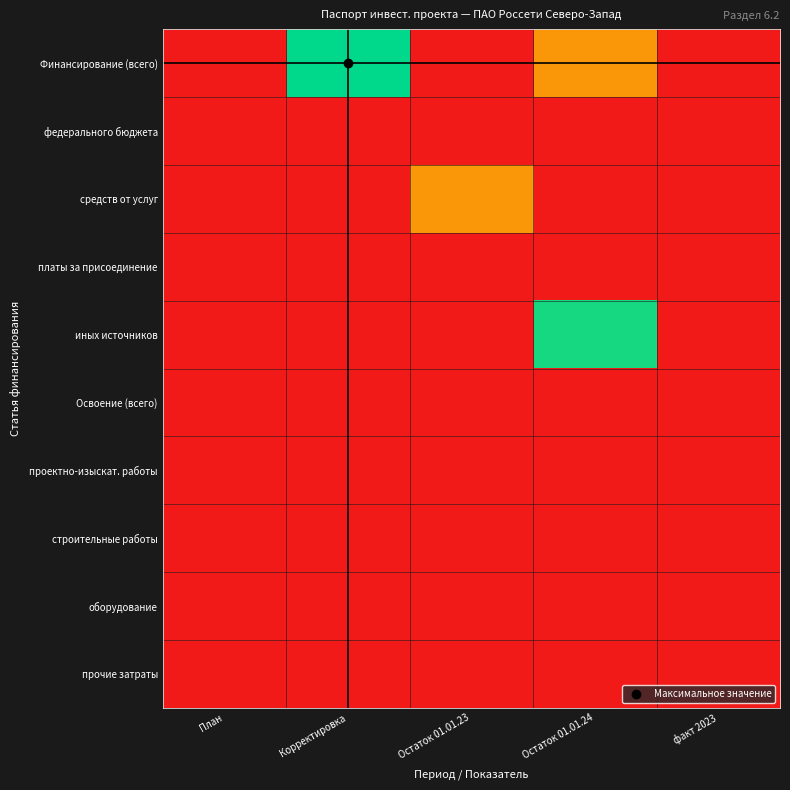

Which series has the largest total across all categories?

Финансирование (всего)